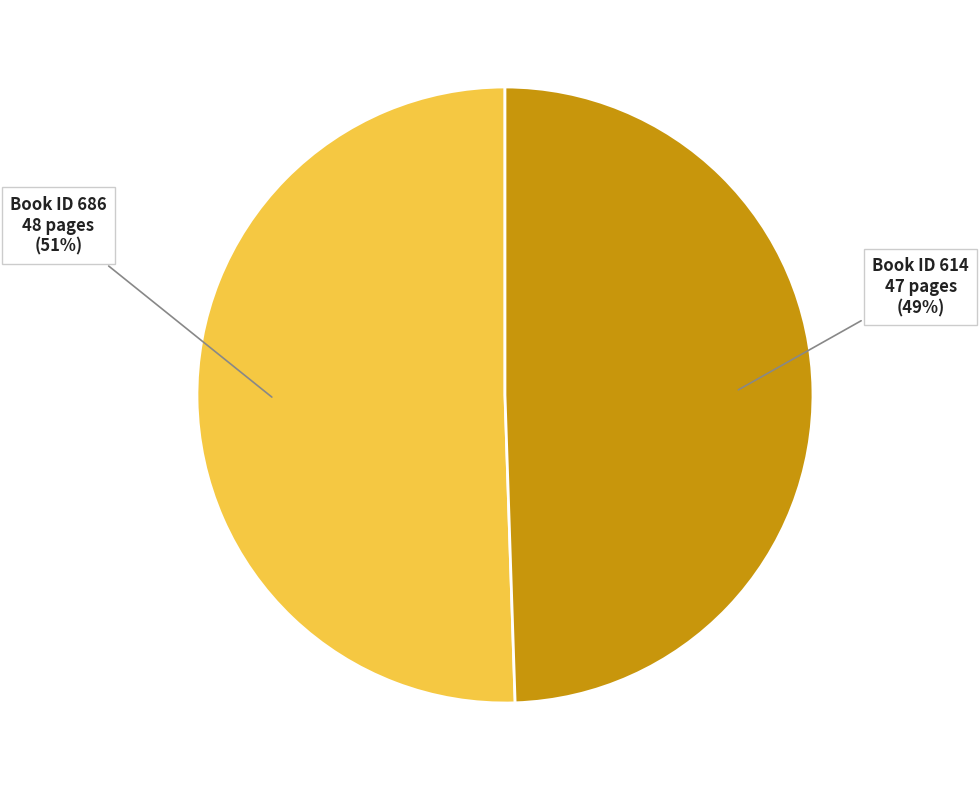

Is there any slice that represents more than half of the pie?

Yes